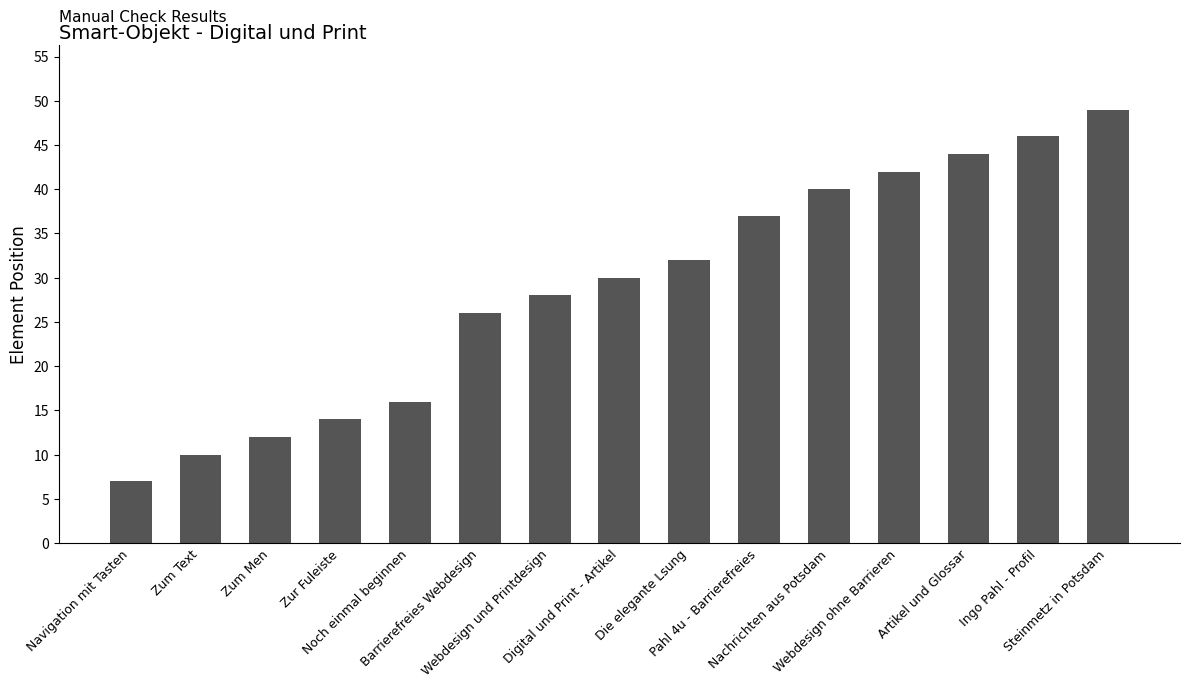

Which has a higher value, Navigation mit Tasten or Zur Fuleiste?

Zur Fuleiste